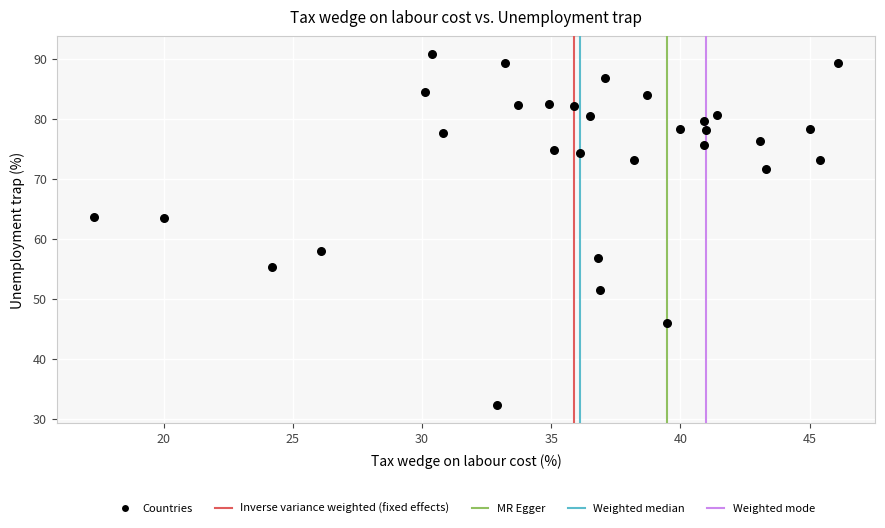

What is the range of X values (max minus min)?

28.8